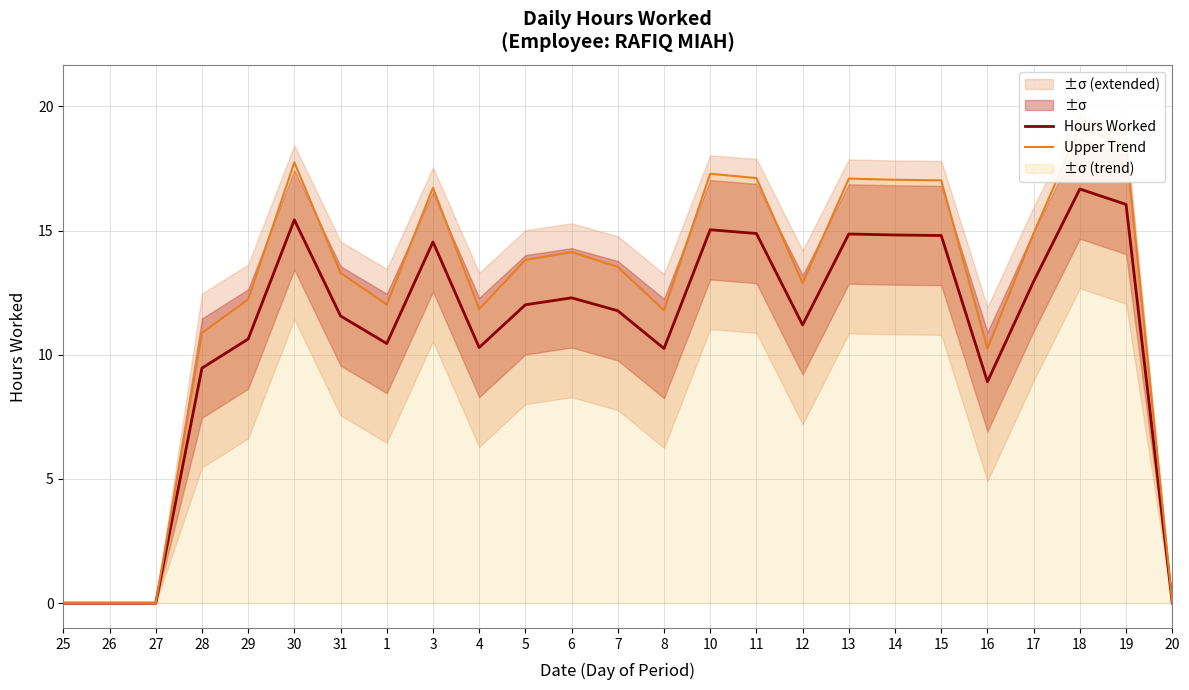

True or false: Upper Trend and Hours Worked intersect in this chart.

False